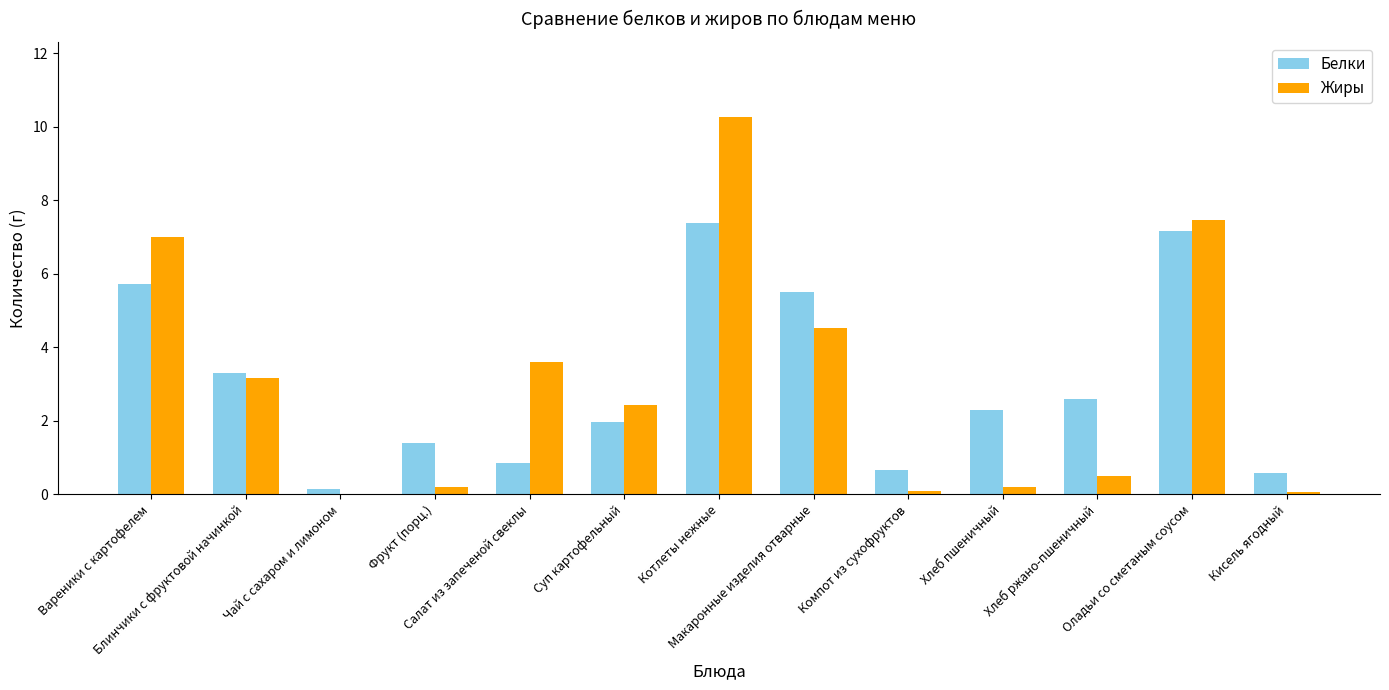

How many groups of bars are there?

13